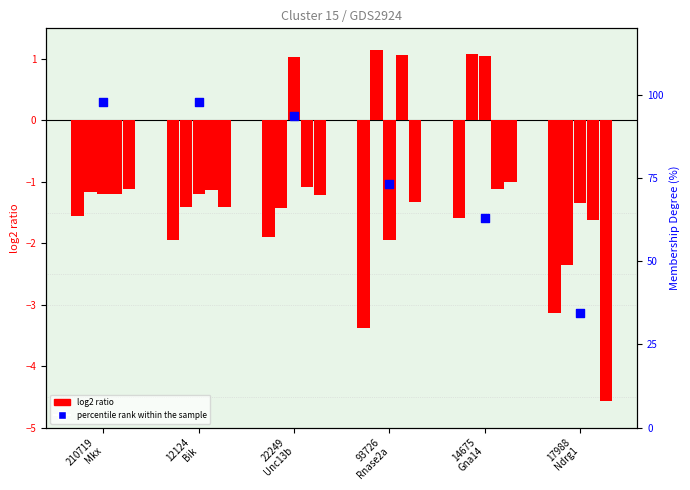

Which has a higher value, 22249
Unc13b or 14675
Gna14?

22249
Unc13b